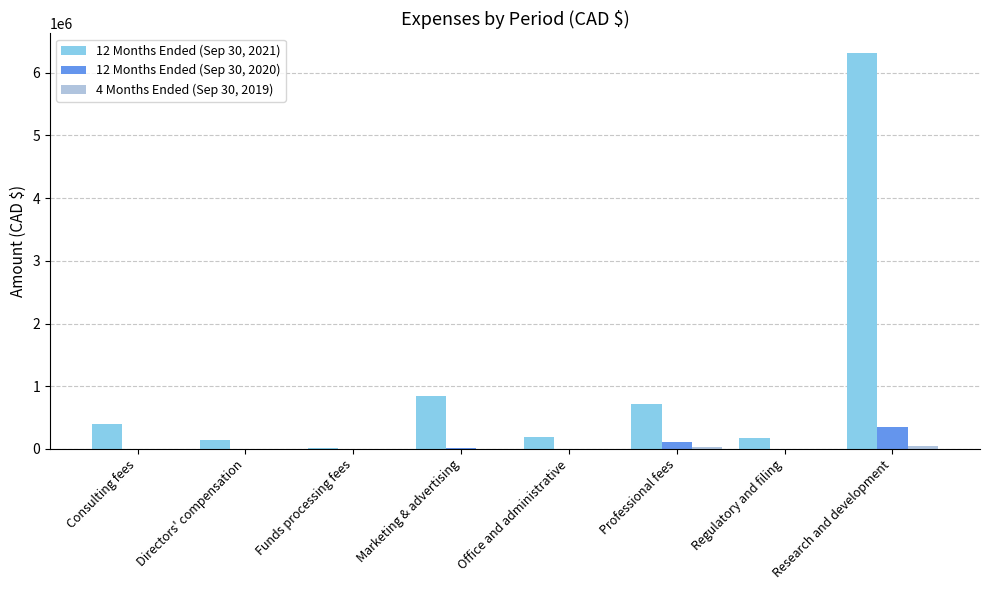

Between Directors' compensation and Professional fees, which series saw the biggest shift?

12 Months Ended (Sep 30, 2021)